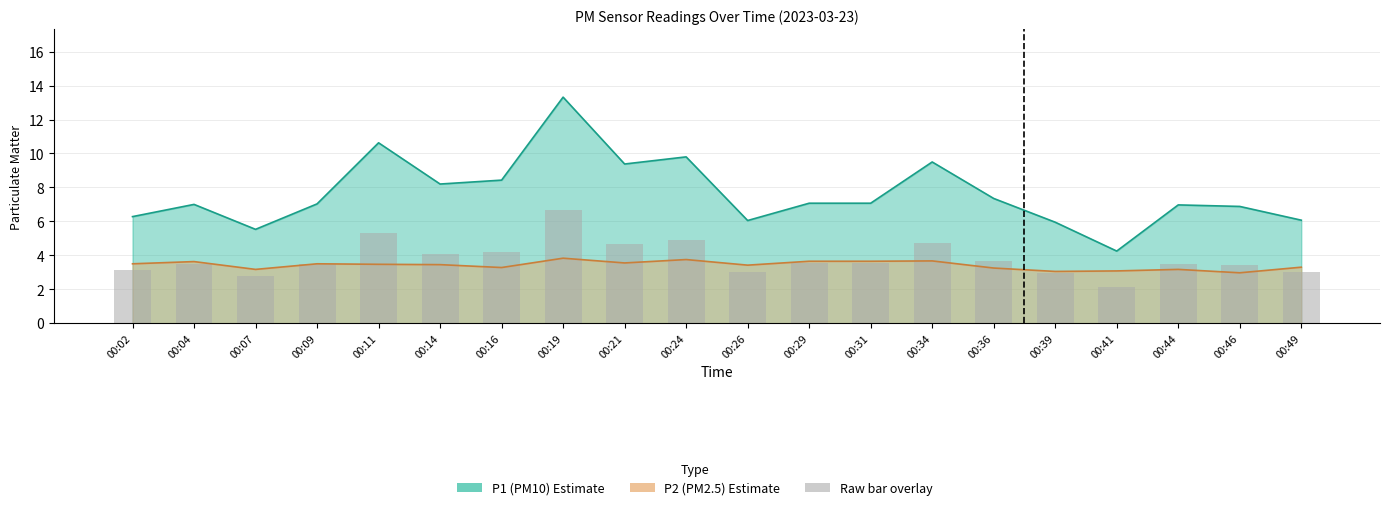

Where does the P2 series first go above 3?

00:02